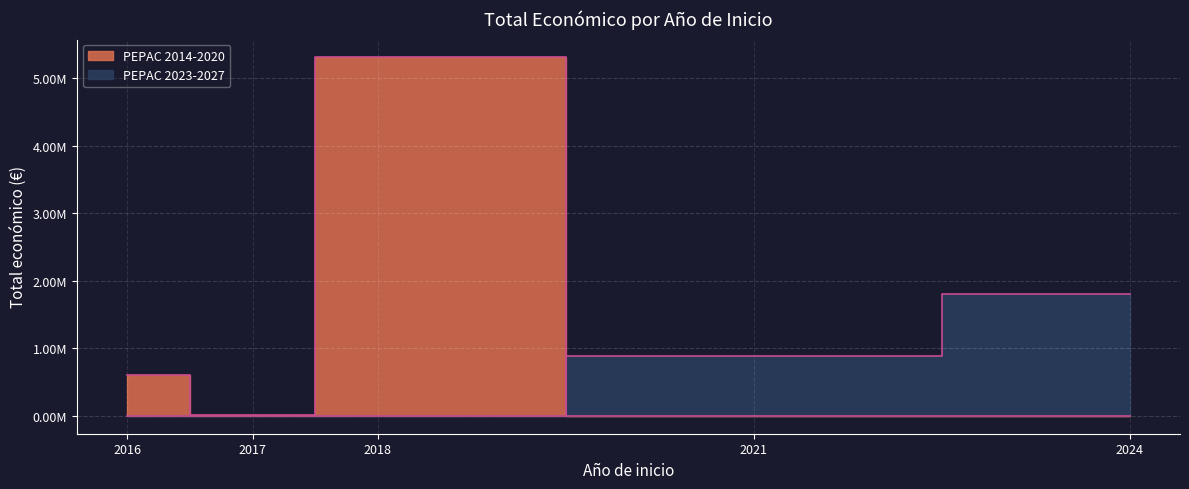

What is the change in value from 2017 to 2021?

+503192